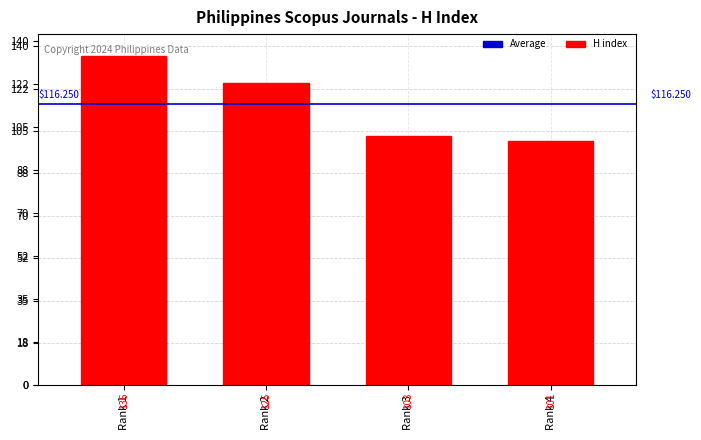

What is the smallest value displayed?

101